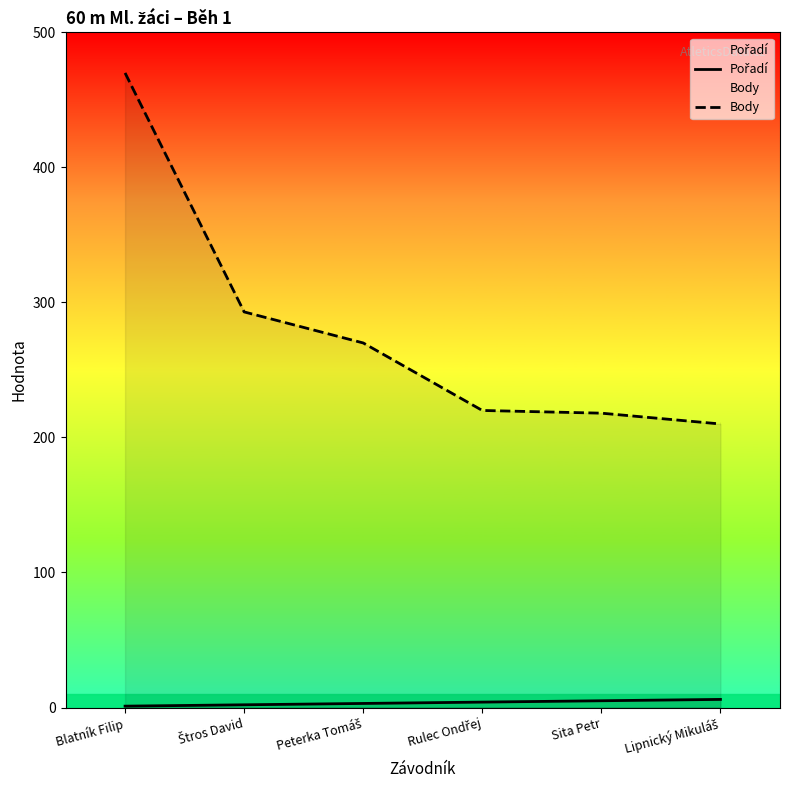

Where does the Pořadí series first go above 4?

Sita Petr